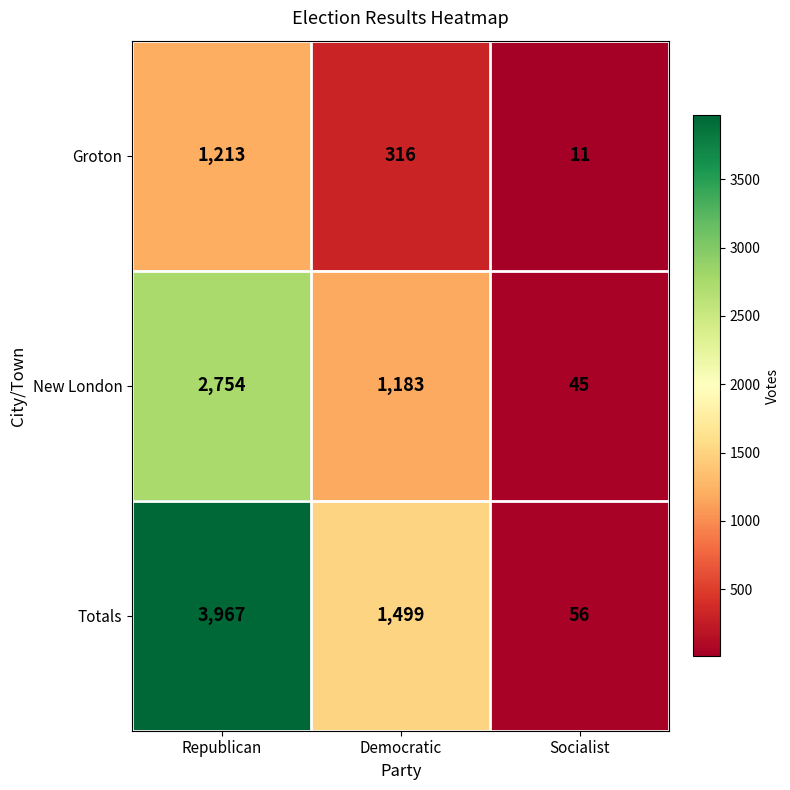

At which label is New London closest to 1399?

Democratic